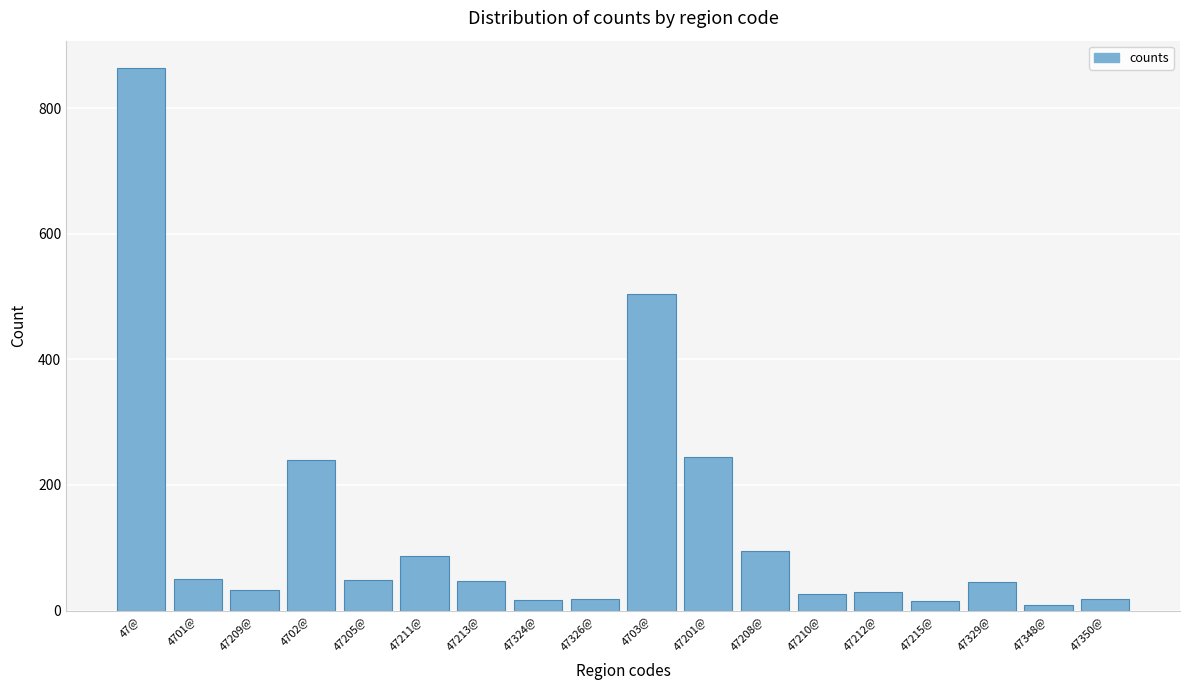

Is it true that the value at 47201@ is 245?

True